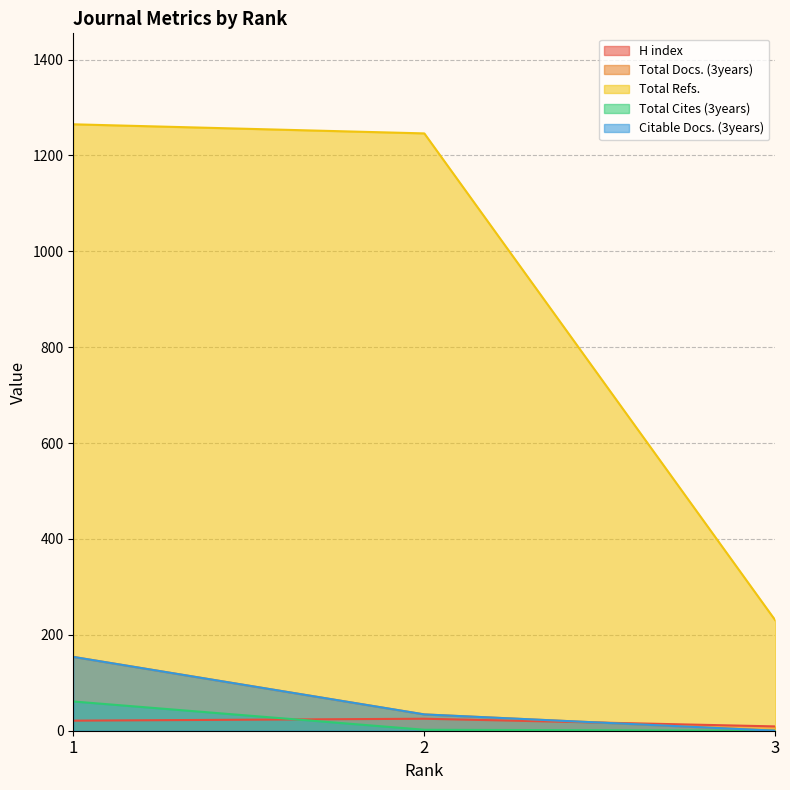

List the series in order of their peak value, lowest first.

H index, Total Cites (3years), Total Docs. (3years), Citable Docs. (3years), Total Refs.